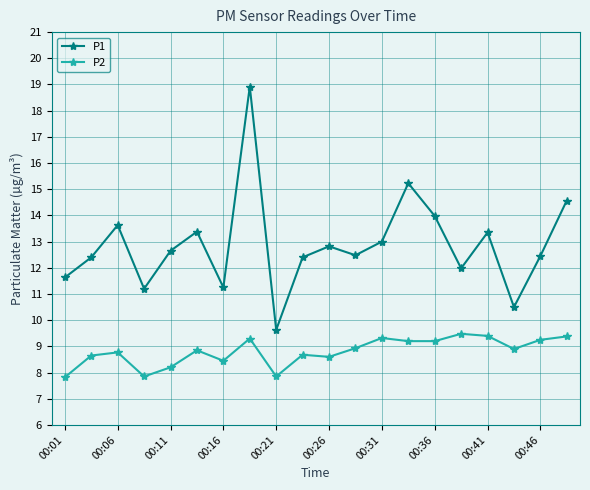

How many distinct data groups are displayed?

2